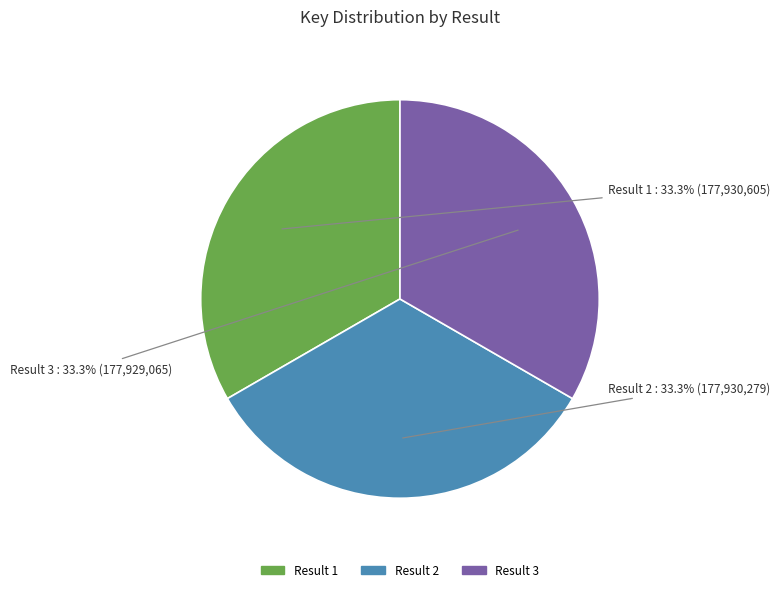

What is the ratio of the value at Result 1 to the value at Result 3?

1.0